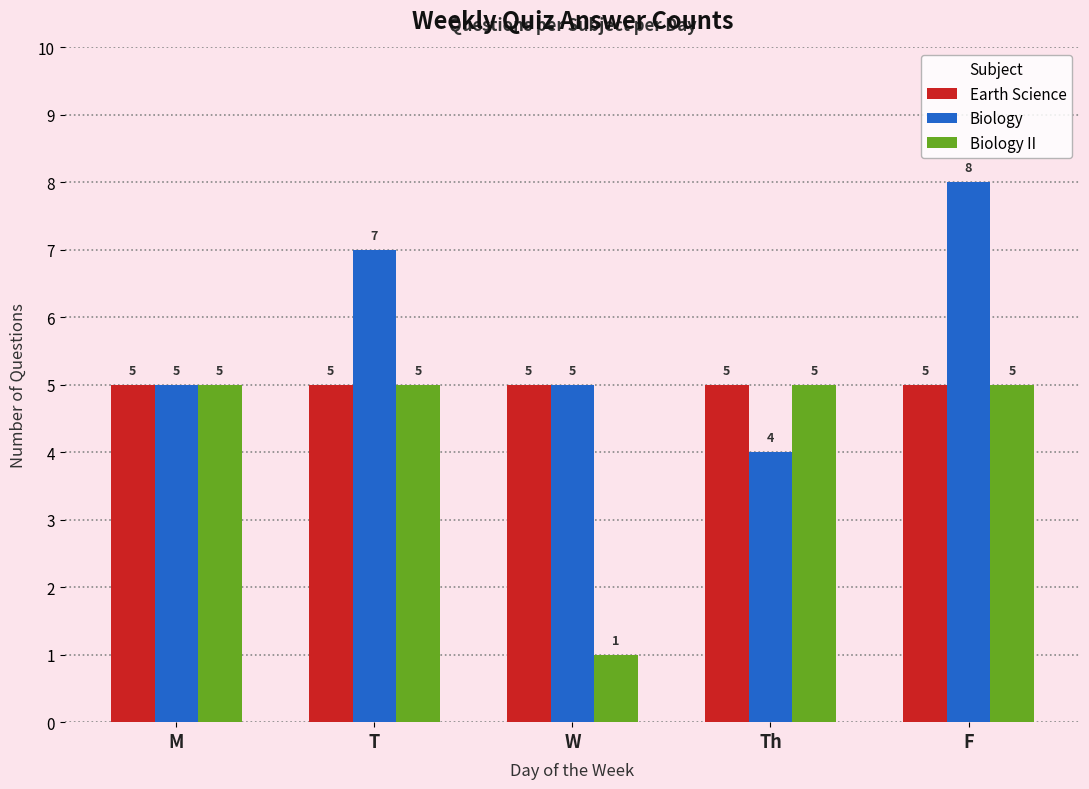

What is the smallest value displayed?

1